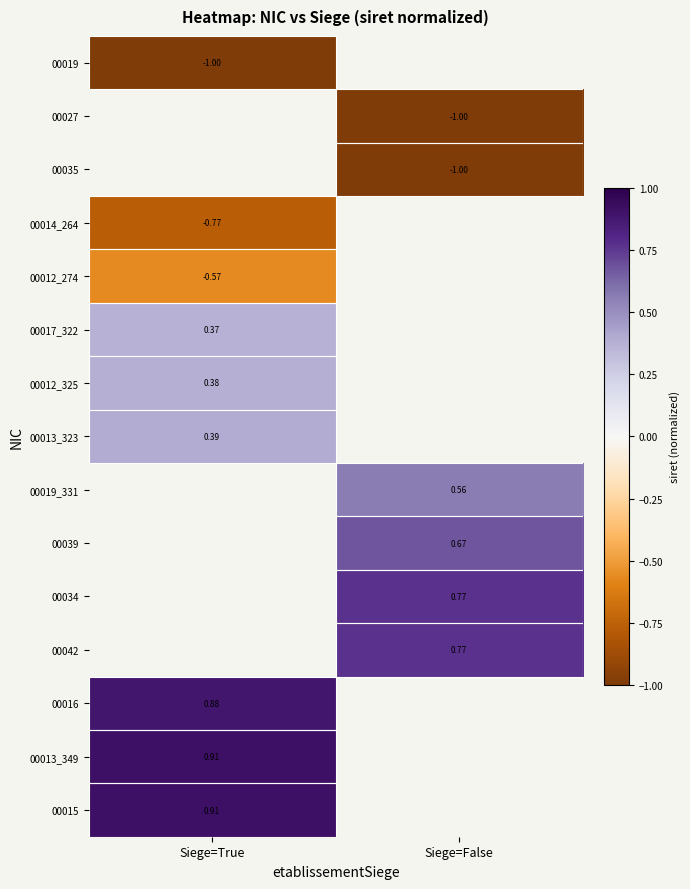

What is the maximum value for 00014_264?

-0.8